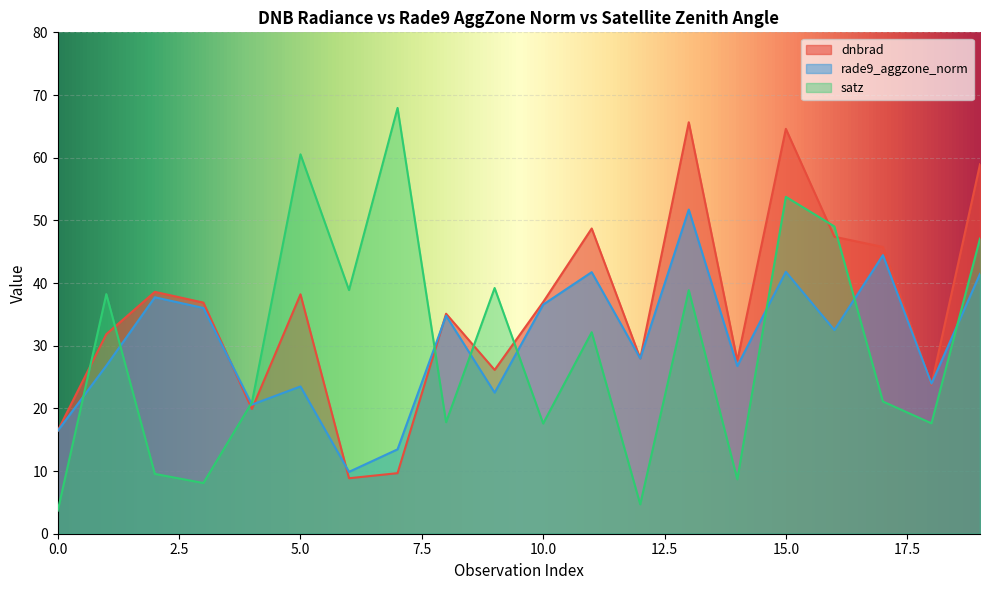

Reading left to right, what are all the values shown in this chart?

dnbrad: 0=16.4	1=31.8	2=38.6	3=36.9	4=19.9	5=38.2	6=8.9	7=9.7	8=35.1	9=26.1	10=37.0	11=48.7	12=28.0	13=65.7	14=27.6	15=64.6	16=47.4	17=45.8	18=23.8	19=59.0
rade9_aggzone_norm: 0=16.4	1=26.8	2=37.7	3=36.0	4=20.6	5=23.5	6=9.9	7=13.5	8=34.8	9=22.5	10=36.6	11=41.7	12=28.0	13=51.7	14=26.8	15=41.8	16=32.5	17=44.4	18=23.9	19=41.5
satz: 0=3.7	1=38.2	2=9.5	3=8.1	4=21.0	5=60.5	6=38.9	7=67.9	8=17.8	9=39.2	10=17.6	11=32.1	12=4.7	13=38.9	14=8.7	15=53.8	16=49.0	17=21.1	18=17.6	19=47.1